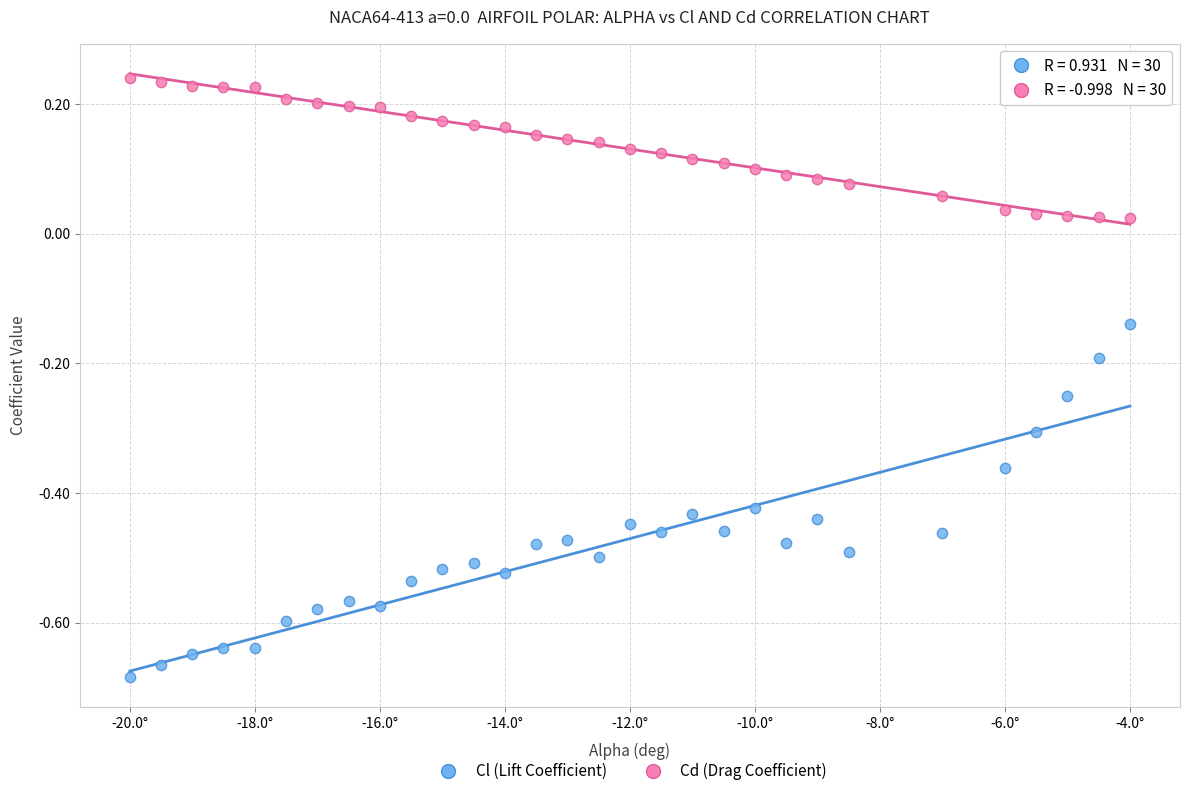

Which series contains the lowest Y value?

Cl (Lift Coefficient)